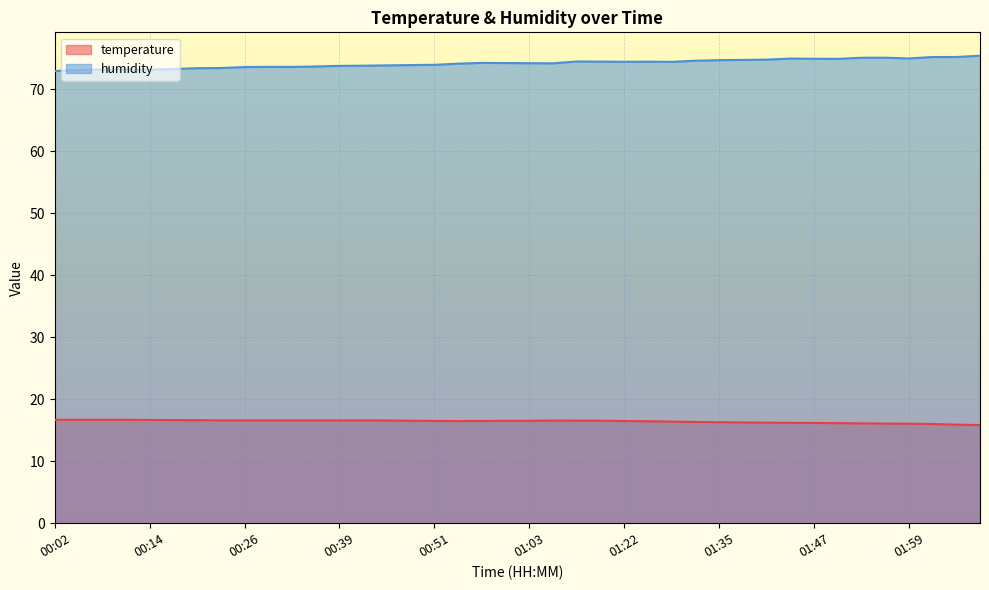

True or false: temperature and humidity intersect in this chart.

False